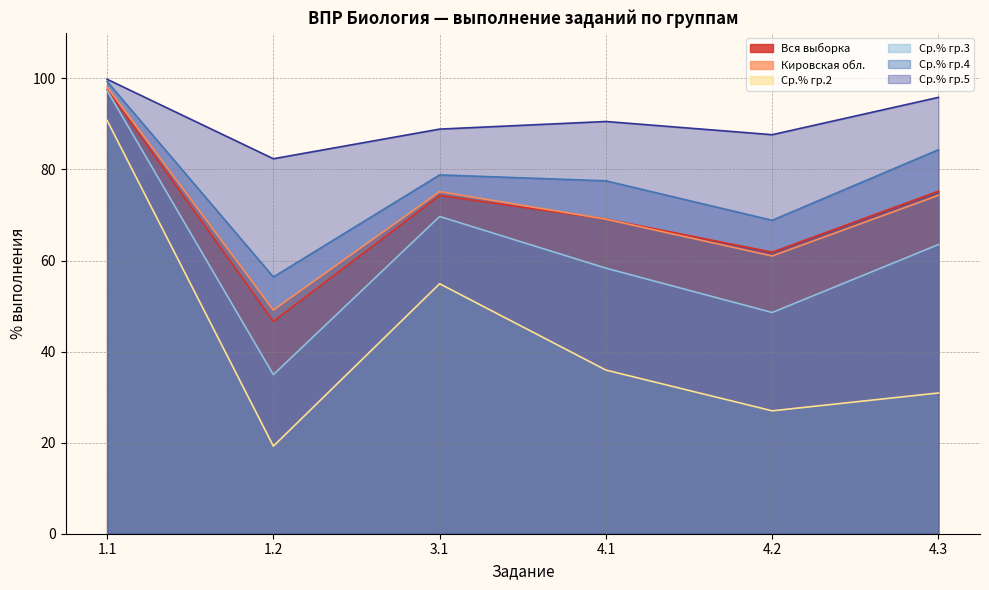

Reading left to right, what are all the values shown in this chart?

Вся выборка: 97.5	46.6	74.3	69.1	61.8	75.2
Кировская обл.: 98.1	49.1	75.1	69.1	61.0	74.3
Ср.% гр.2: 90.8	19.2	54.9	35.9	27.0	30.9
Ср.% гр.3: 97.3	34.9	69.7	58.3	48.6	63.5
Ср.% гр.4: 99.3	56.4	78.8	77.5	68.8	84.3
Ср.% гр.5: 99.8	82.3	88.9	90.5	87.6	95.8